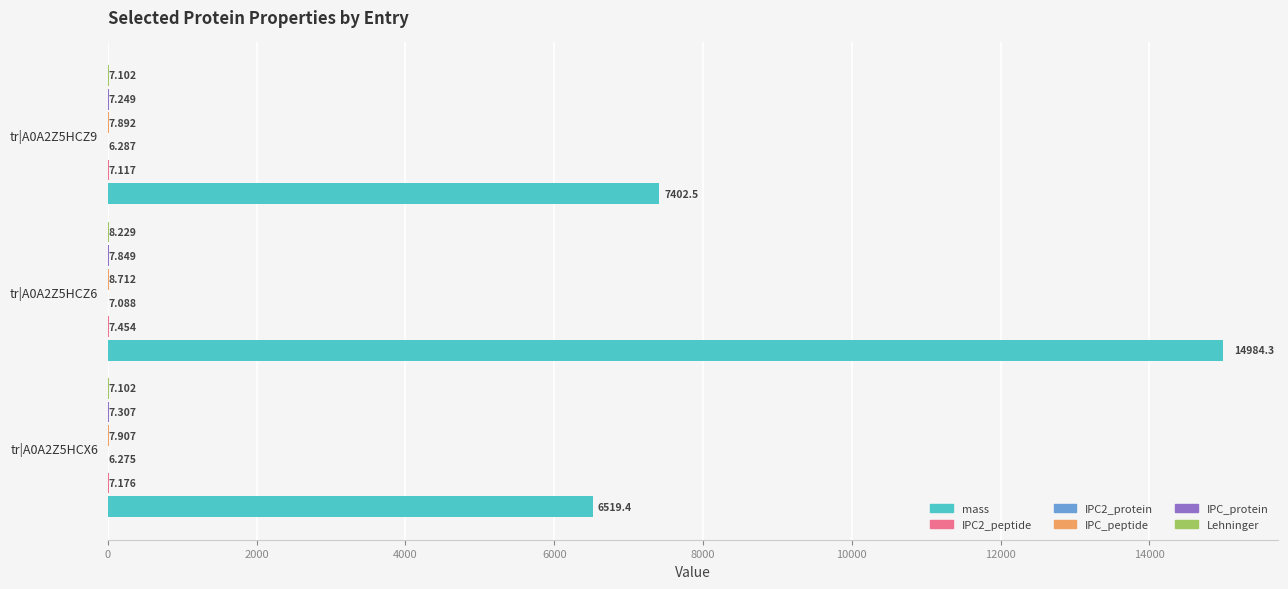

What is the maximum value shown in the chart?

14984.3